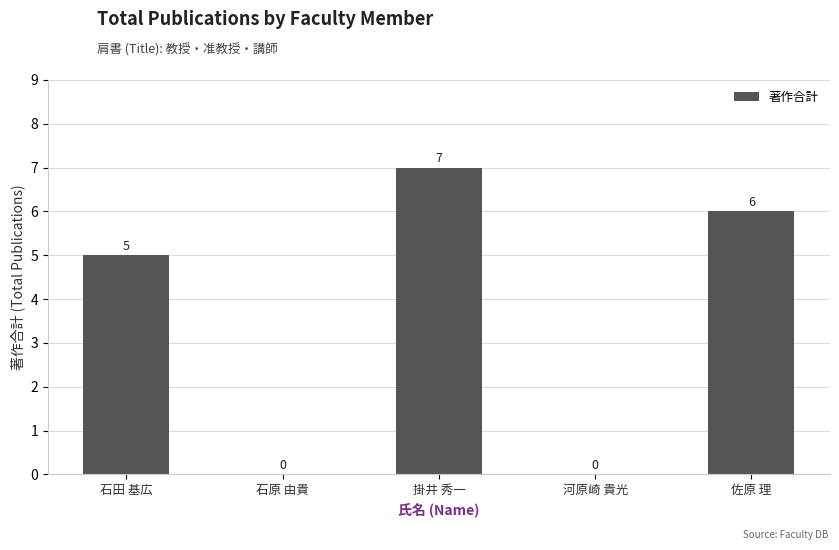

What is the ratio of the value at 掛井 秀一 to the value at 石田 基広?

1.4